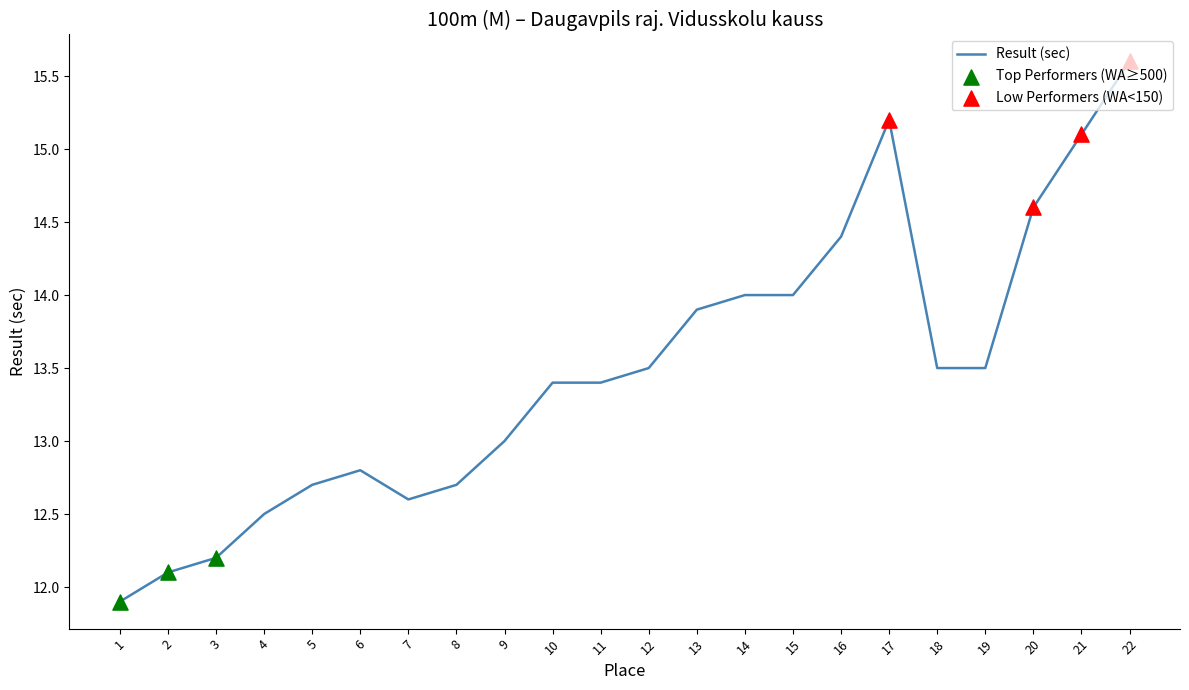

What is the change in value from 4 to 6?

+0.3